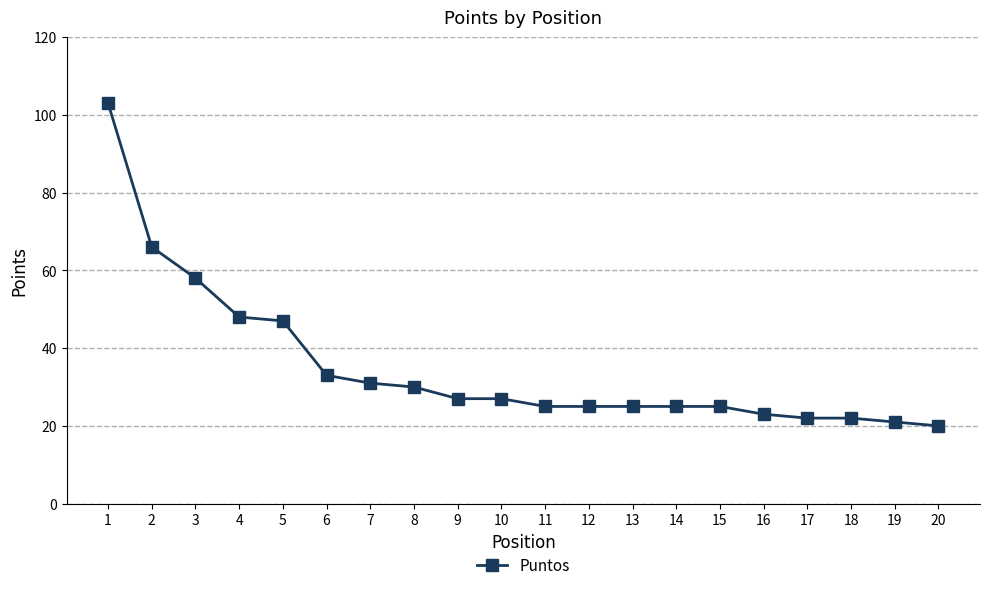

Reading right to left, transcribe all the data shown in this chart.

20=20	19=21	18=22	17=22	16=23	15=25	14=25	13=25	12=25	11=25	10=27	9=27	8=30	7=31	6=33	5=47	4=48	3=58	2=66	1=103